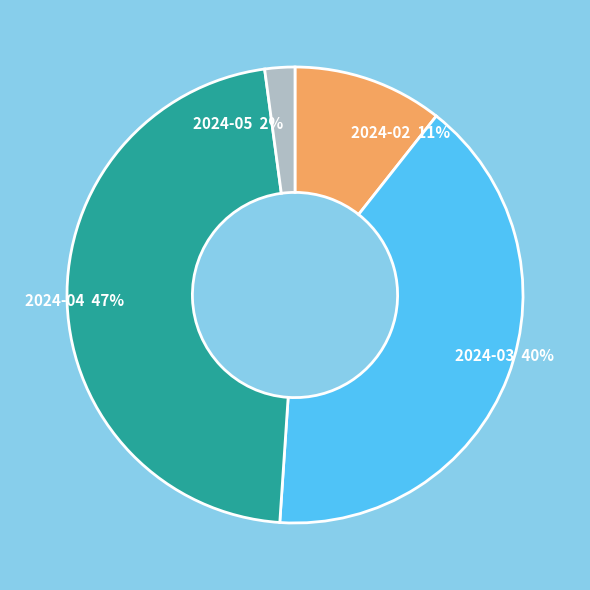

To the nearest percent, what is the difference between the 2024-05 and 2024-02 slice percentages?

9%